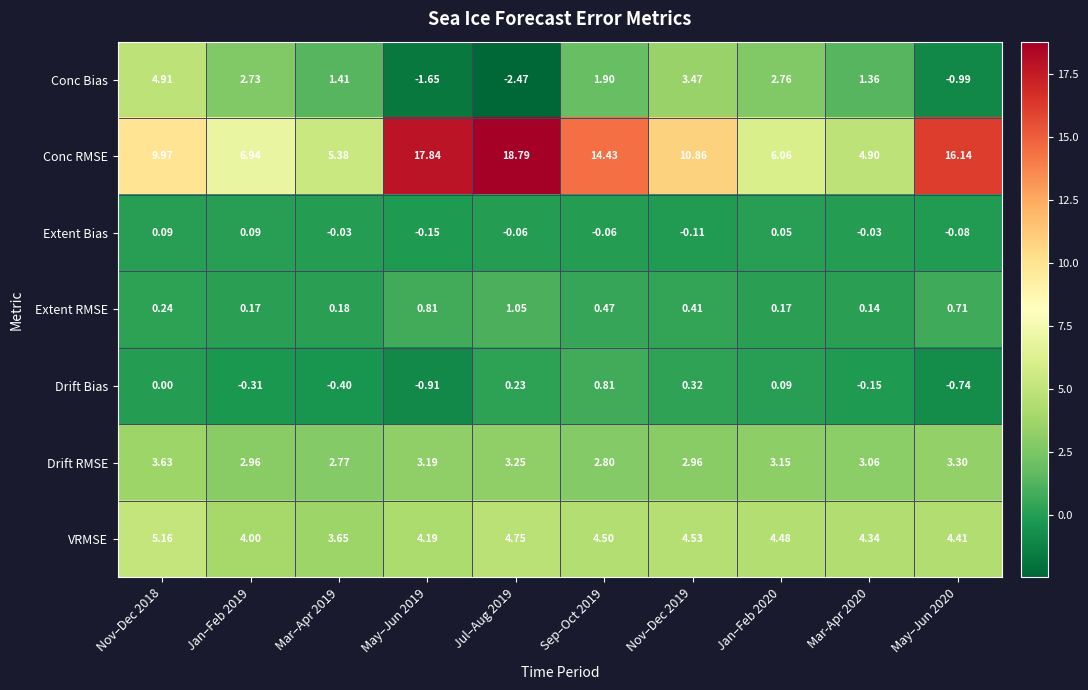

Which series has the largest range (max minus min)?

Conc RMSE